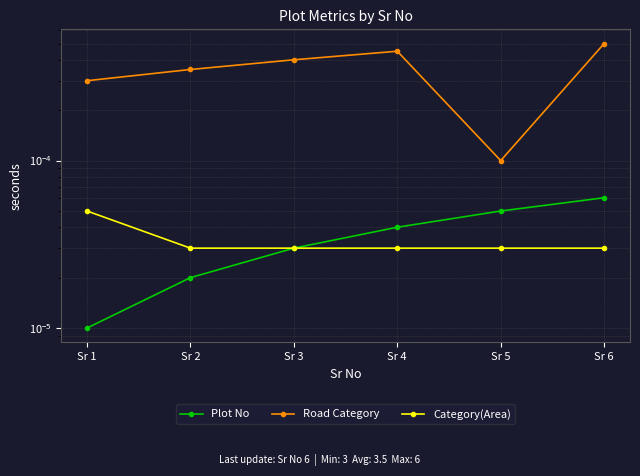

List the series in order of their peak value, lowest first.

Category(Area), Plot No, Road Category